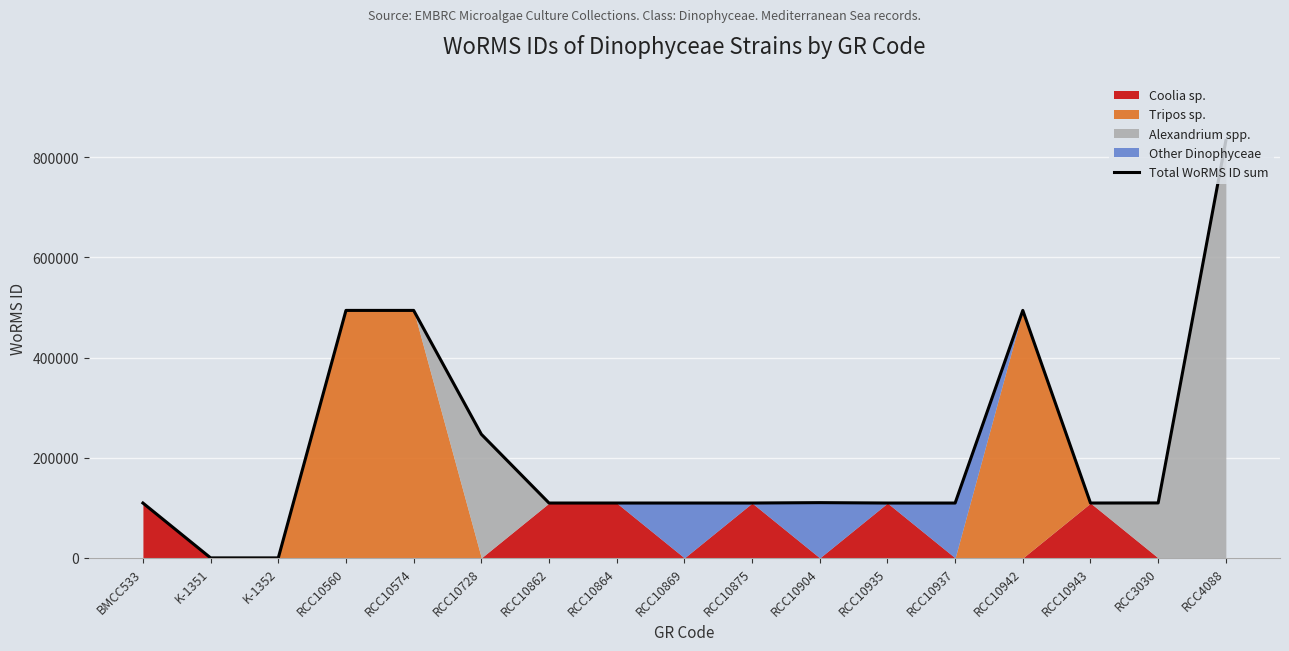

How many points are lower than both their immediate neighbors (excluding endpoints)?

3